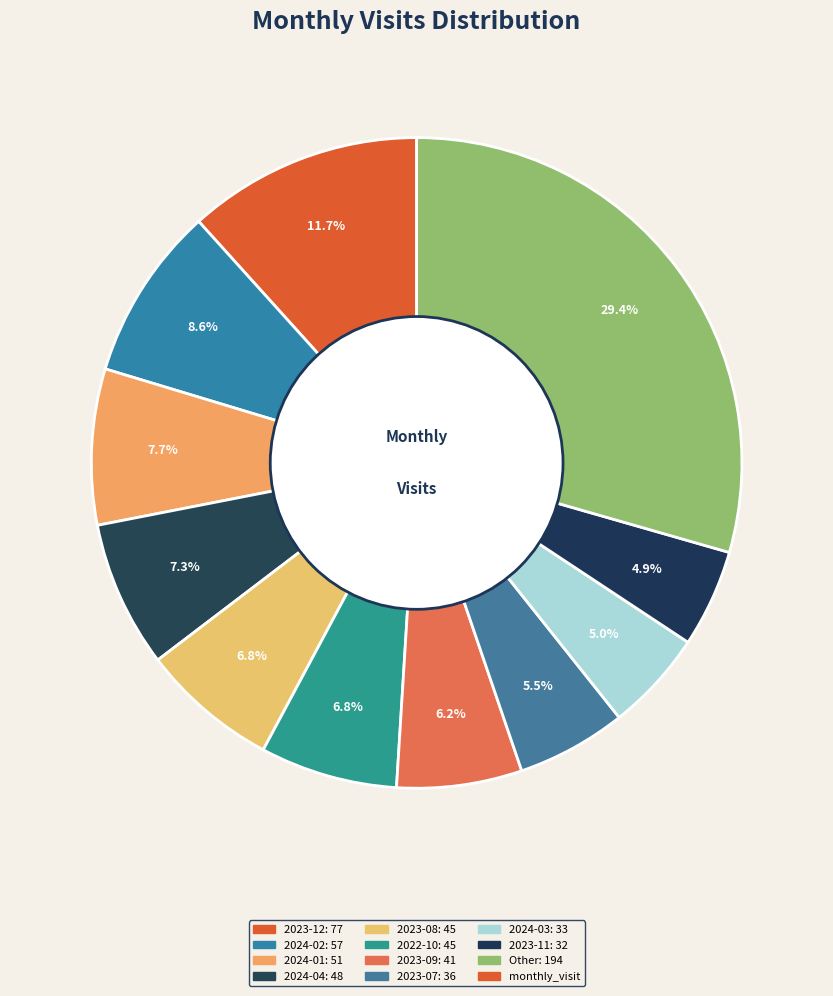

How many slices are in this pie chart?

11